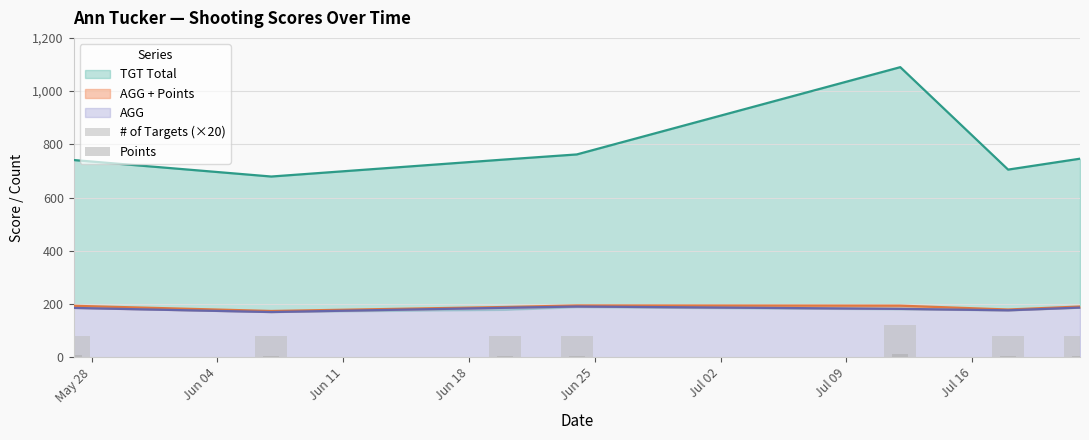

Rank the categories by Points value from highest to lowest.

Jun 25, May 28, Jun 04, Jun 18, Jul 09, Jun 11, Jul 02